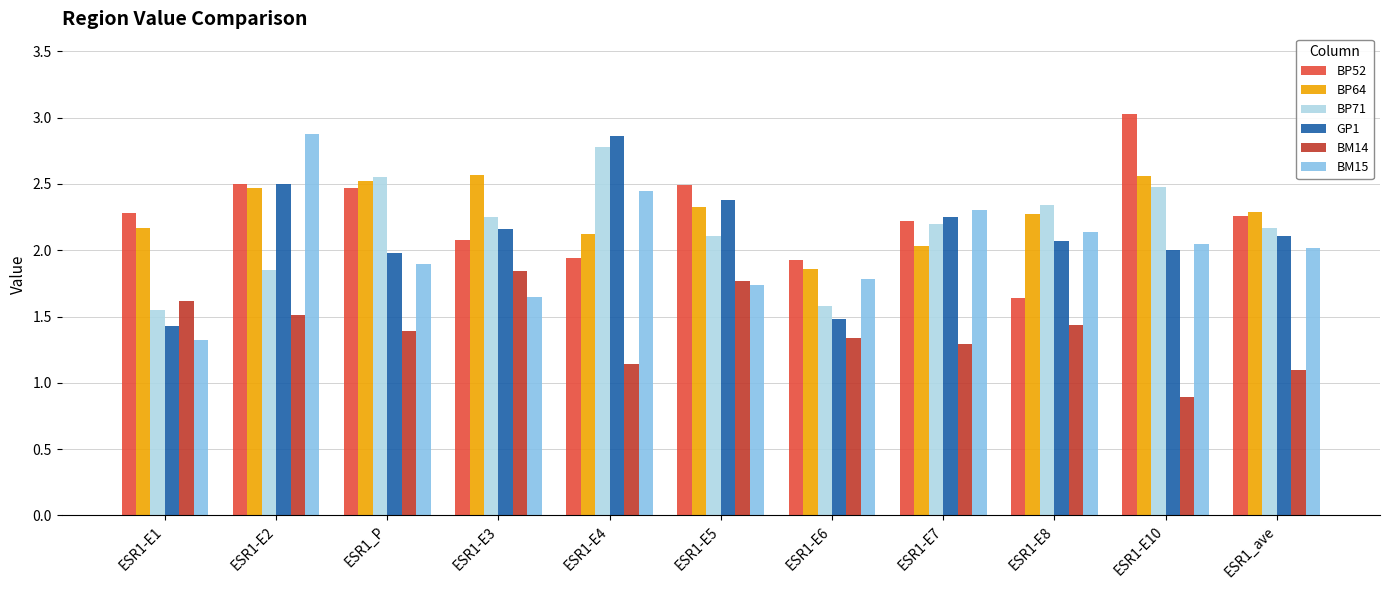

How many bars are there in each group?

6